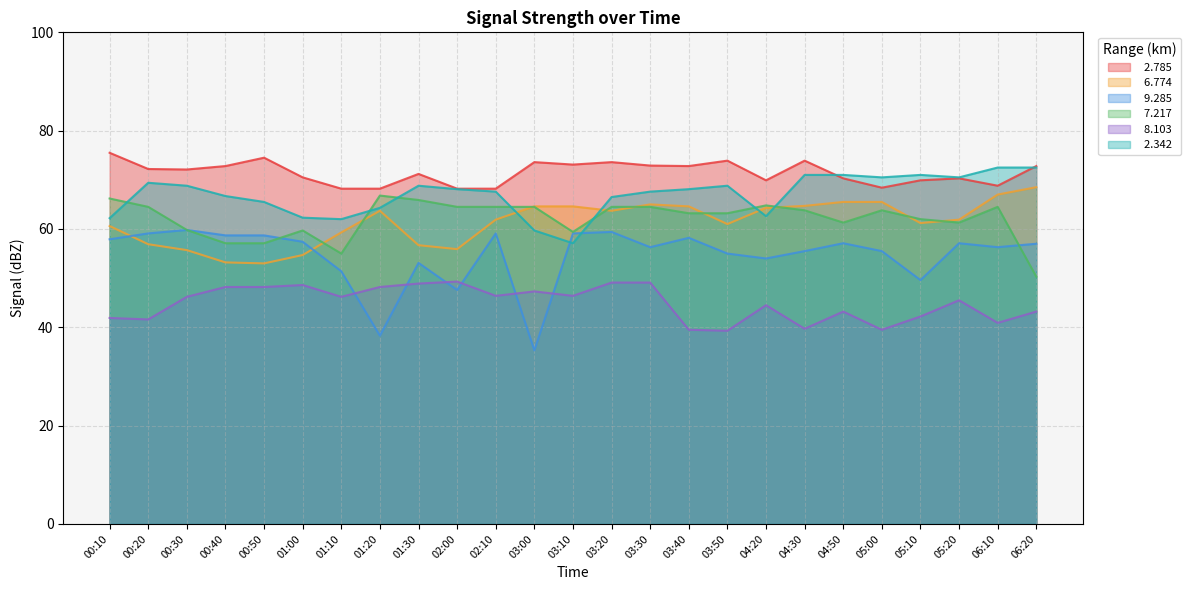

True or false:   7.217 has a value of 105.1 at 04:50.

False